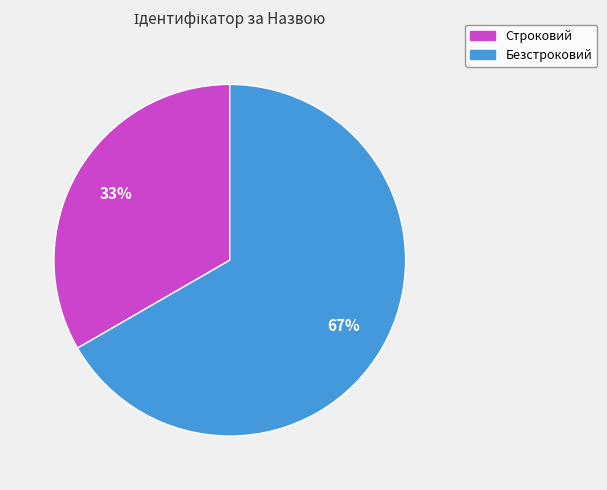

To the nearest percent, what is the combined percentage of Строковий and Безстроковий?

100%